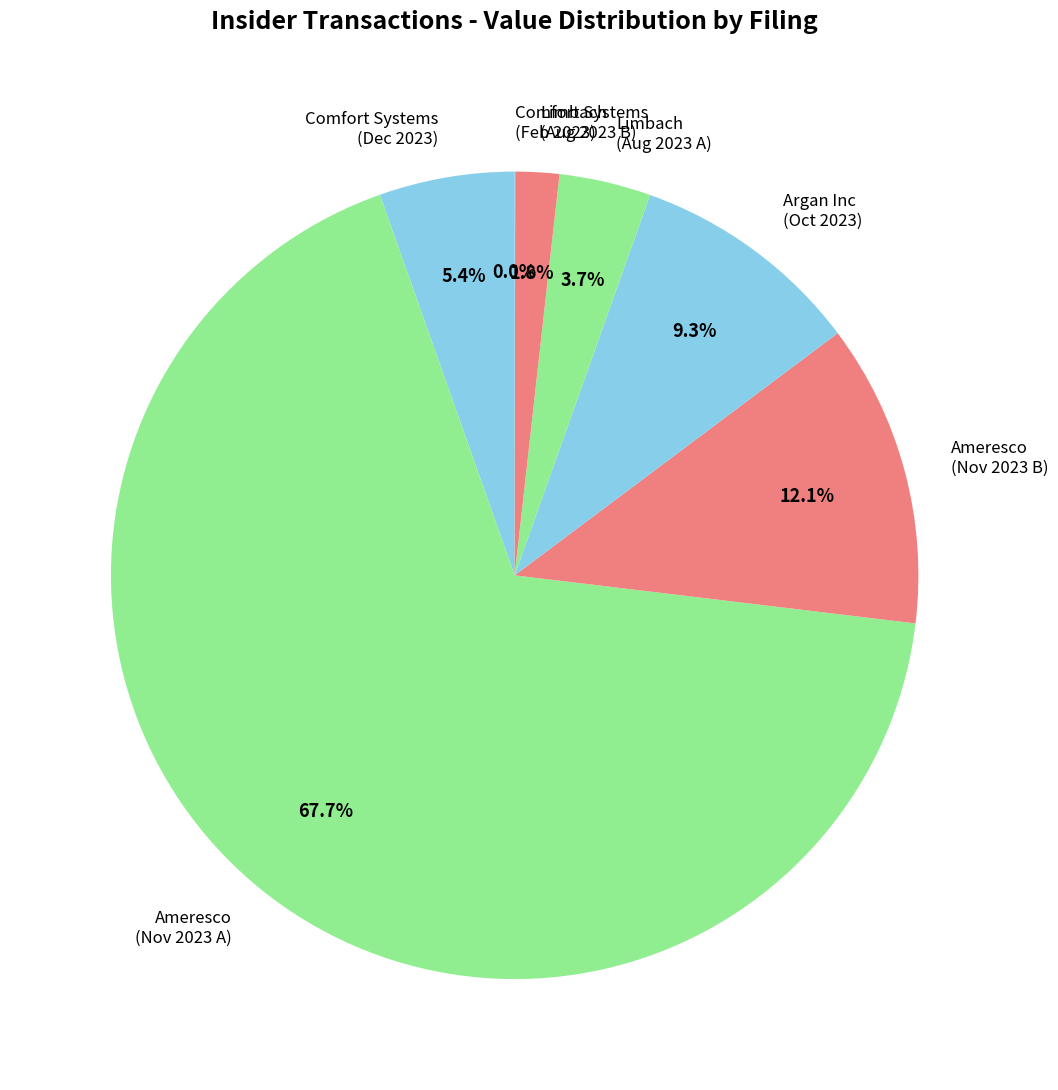

Which slice is the largest?

Ameresco (Nov 2023 A)